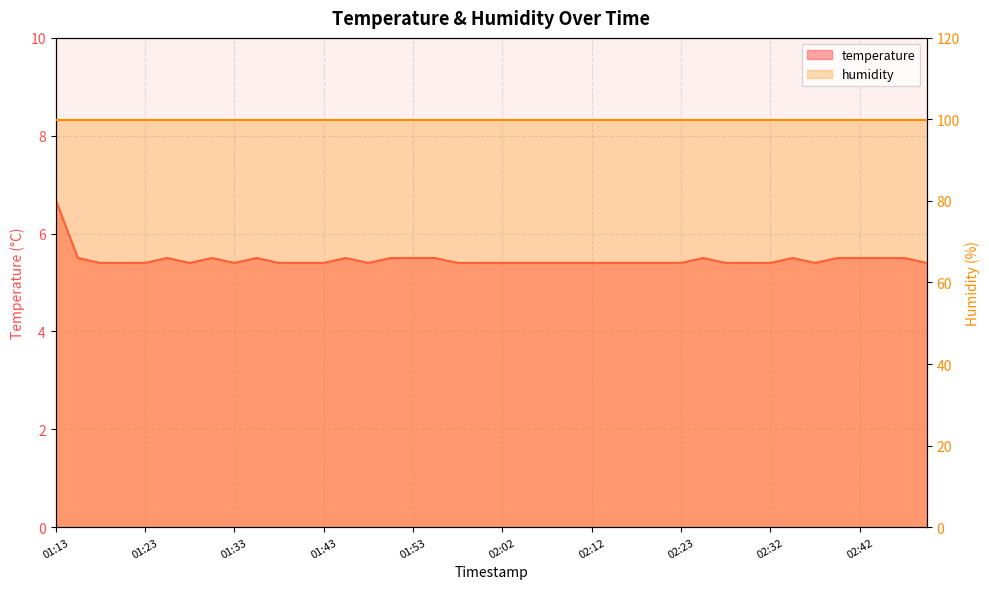

How many categories are shown in the chart?

40